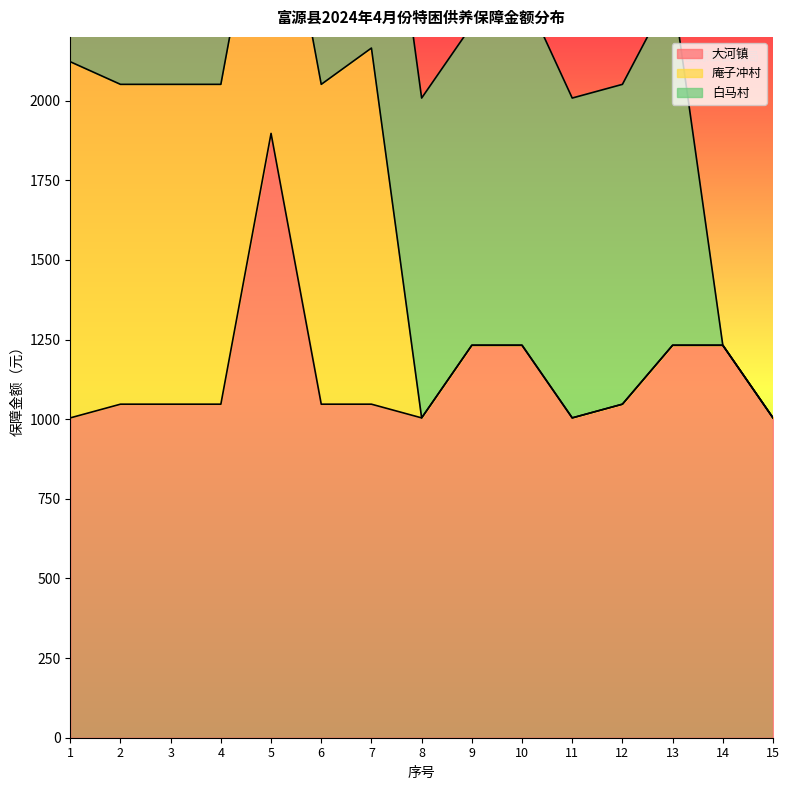

Where does the 大河镇 series first go above 1047?

5